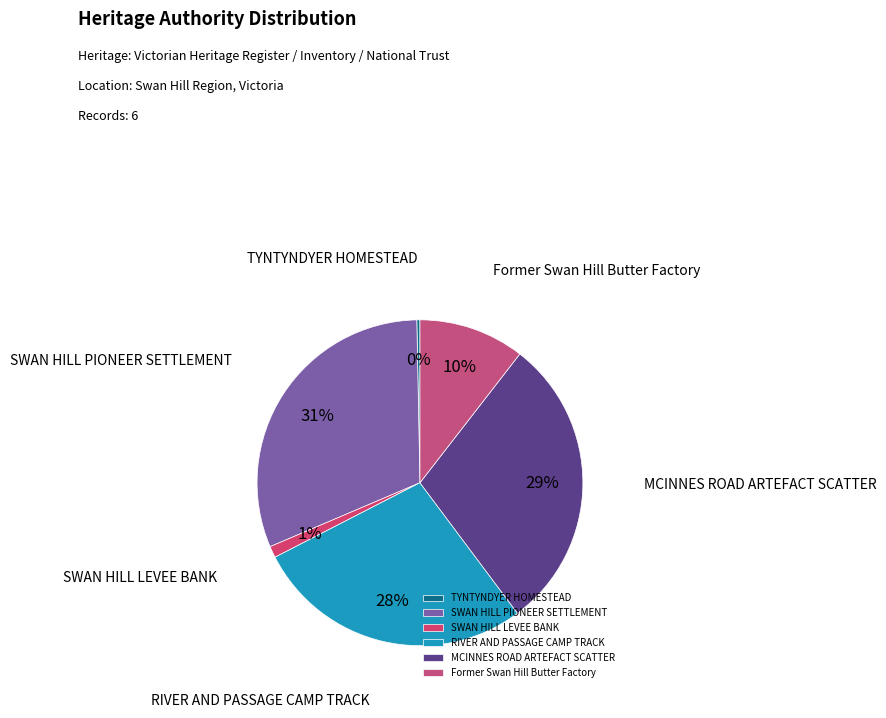

Which has a higher value, SWAN HILL LEVEE BANK or Former Swan Hill Butter Factory?

Former Swan Hill Butter Factory